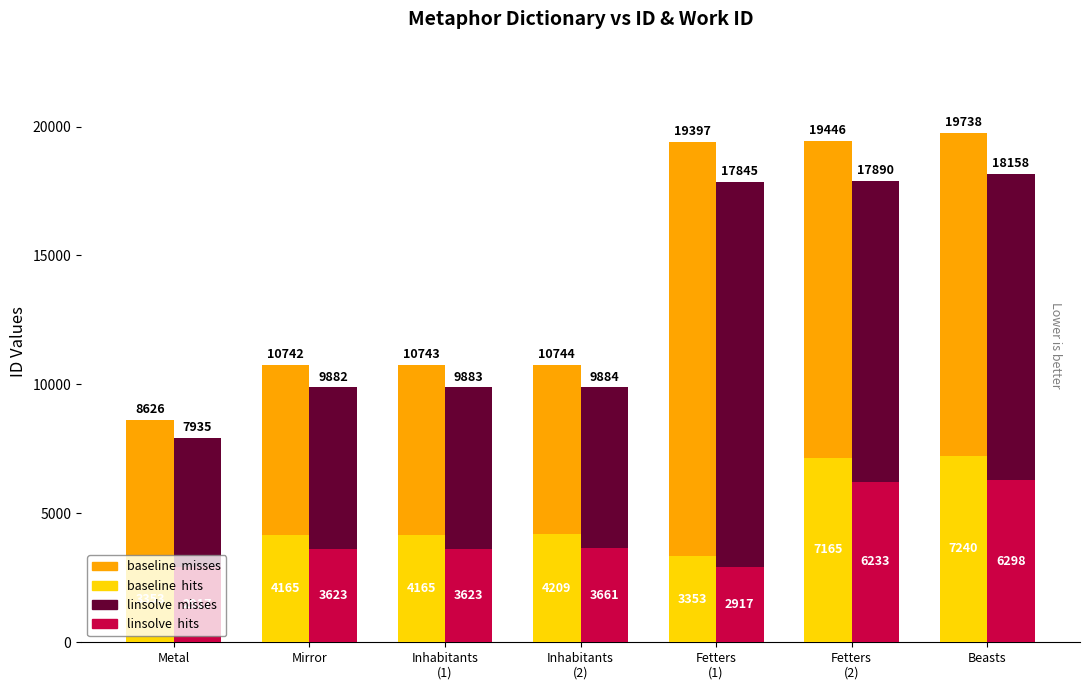

How many data points in linsolve  misses are less than 6260?

3